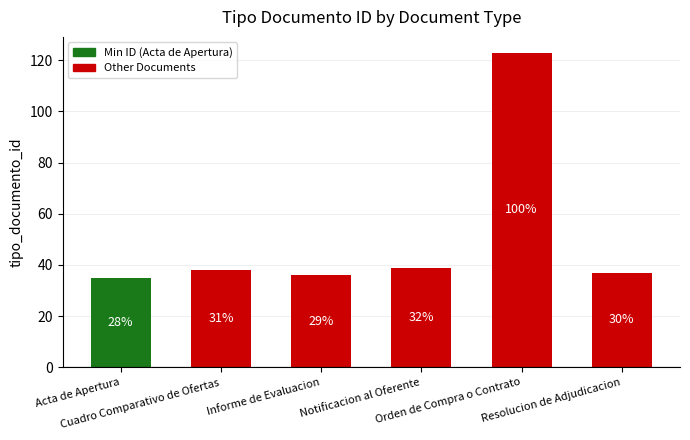

Rank the categories by value from lowest to highest.

Acta de Apertura, Informe de Evaluacion, Resolucion de Adjudicacion, Cuadro Comparativo de Ofertas, Notificacion al Oferente, Orden de Compra o Contrato